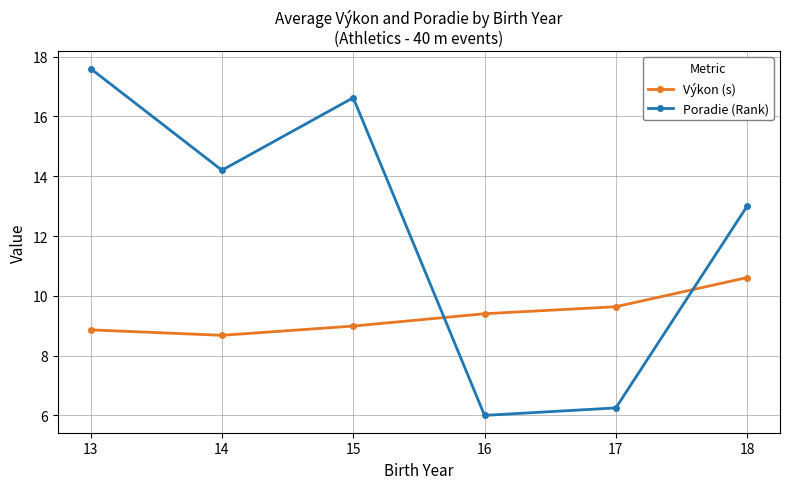

The Výkon (s) series shows 1.9 at 15. True or false?

False